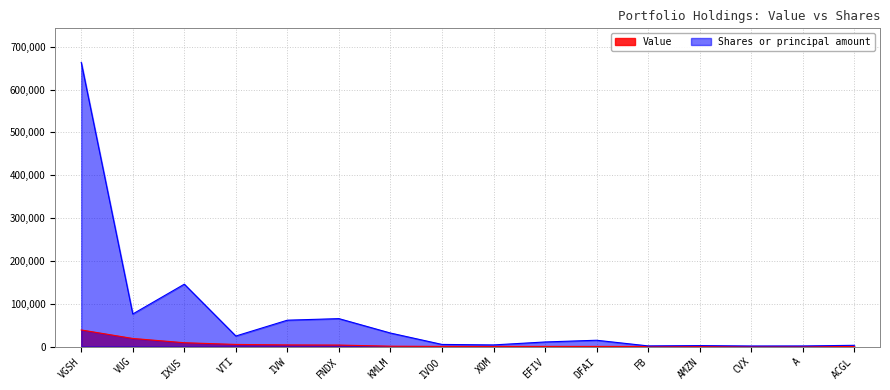

What is the difference between the second highest and second lowest values in the Shares or principal amount series?

144203